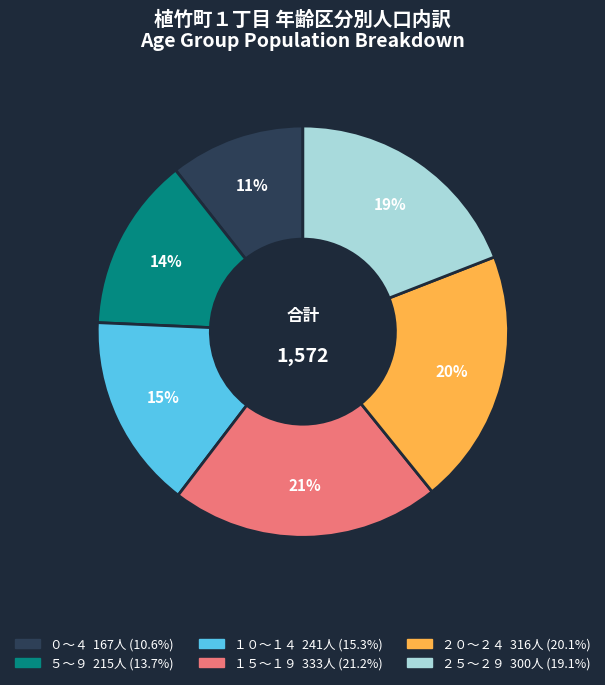

Which category has the biggest portion of the pie?

１５～１９